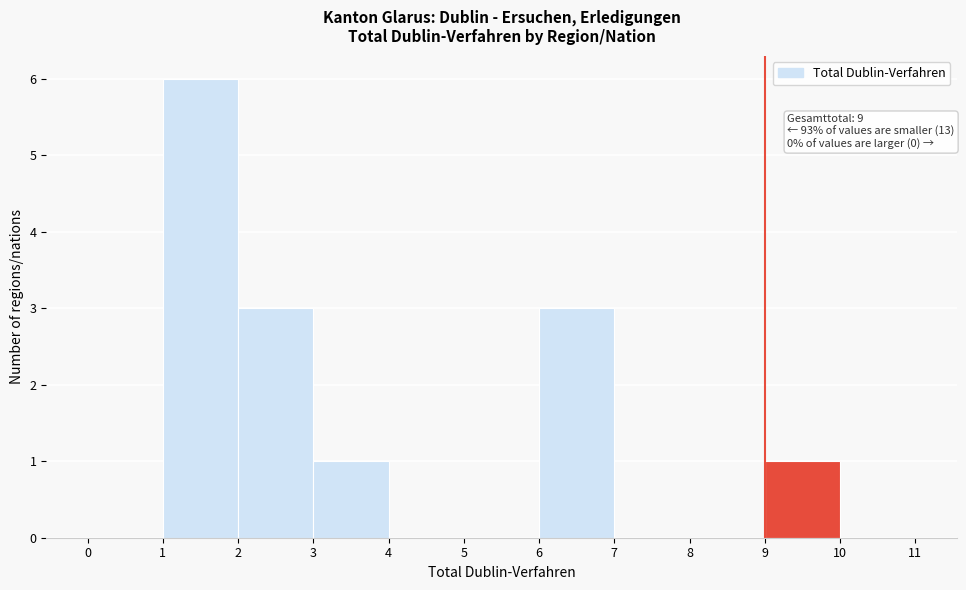

Over which range of the x-axis is the bar tallest?

1 to 2